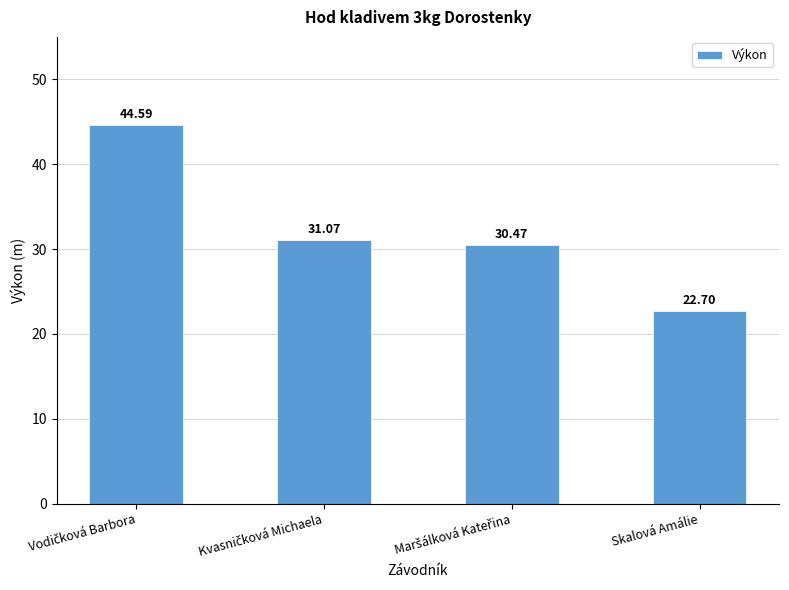

How many values exceed 31?

2